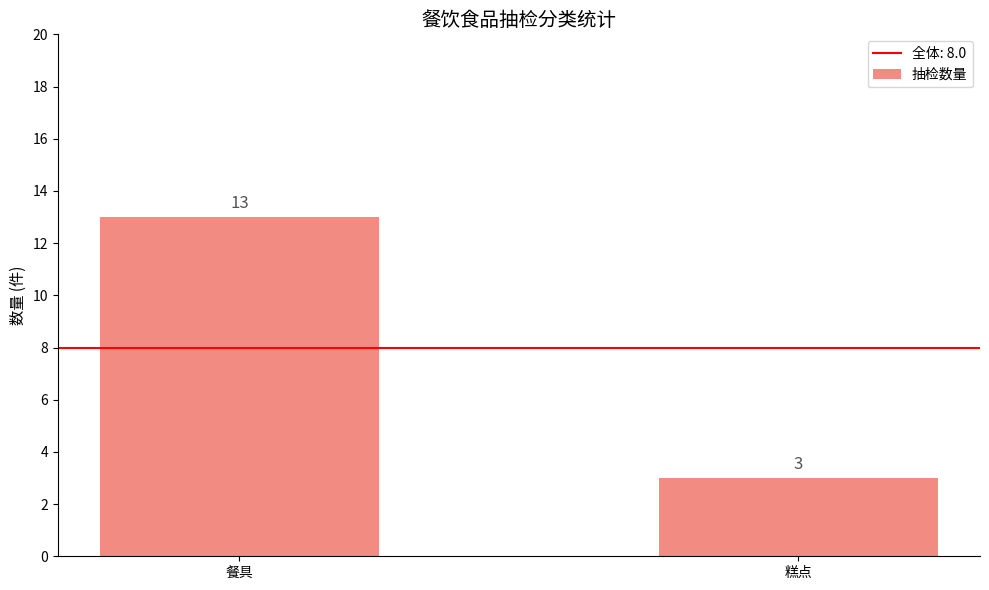

What is the difference between the values at 餐具 and 糕点?

10